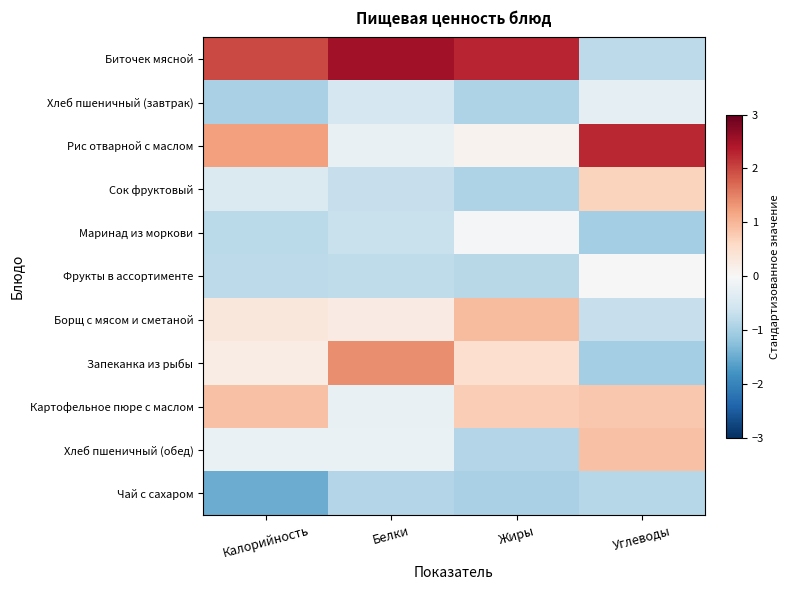

What is the difference between the highest and lowest values at Жиры?

3.2